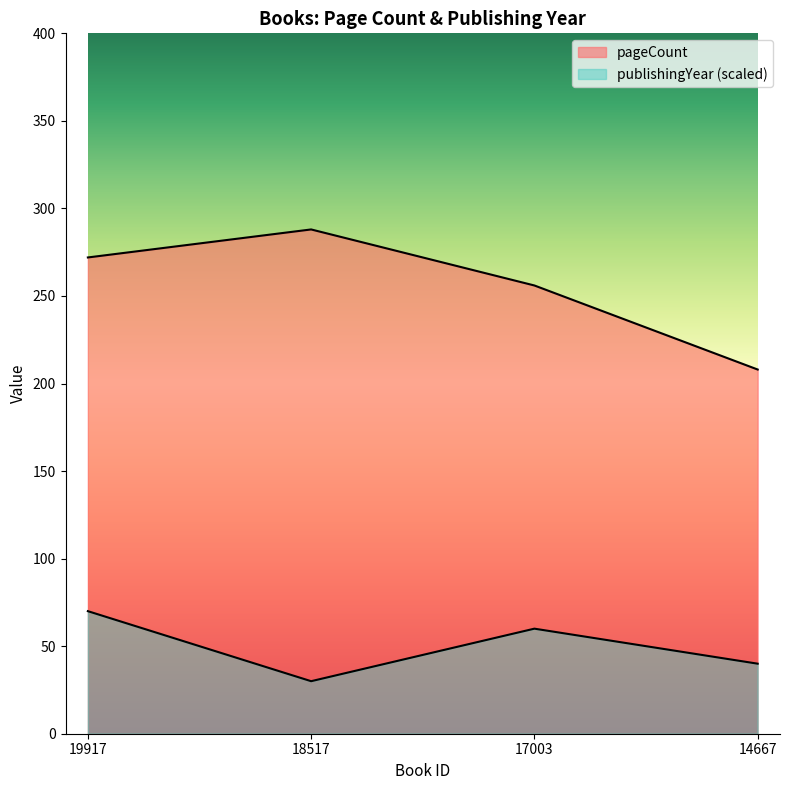

What is the difference between the highest and lowest values at 18517?

258